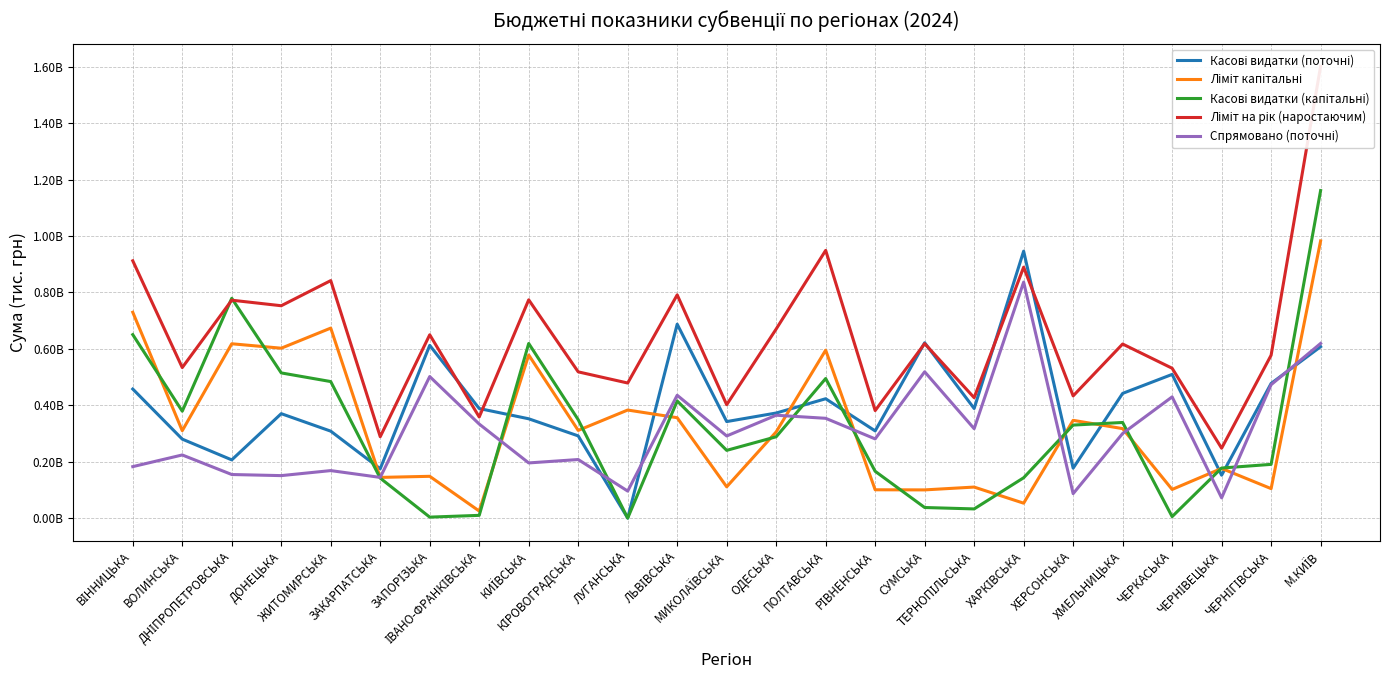

At which label does Касові видатки (капітальні) reach its minimum?

ЛУГАНСЬКА